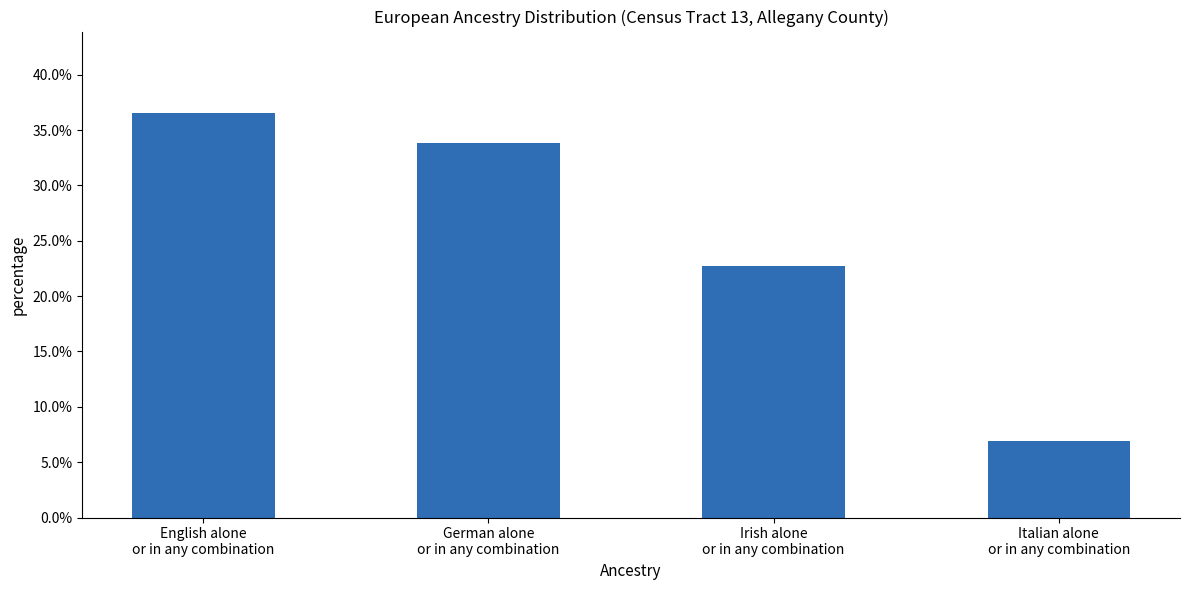

Are the bars horizontal?

No